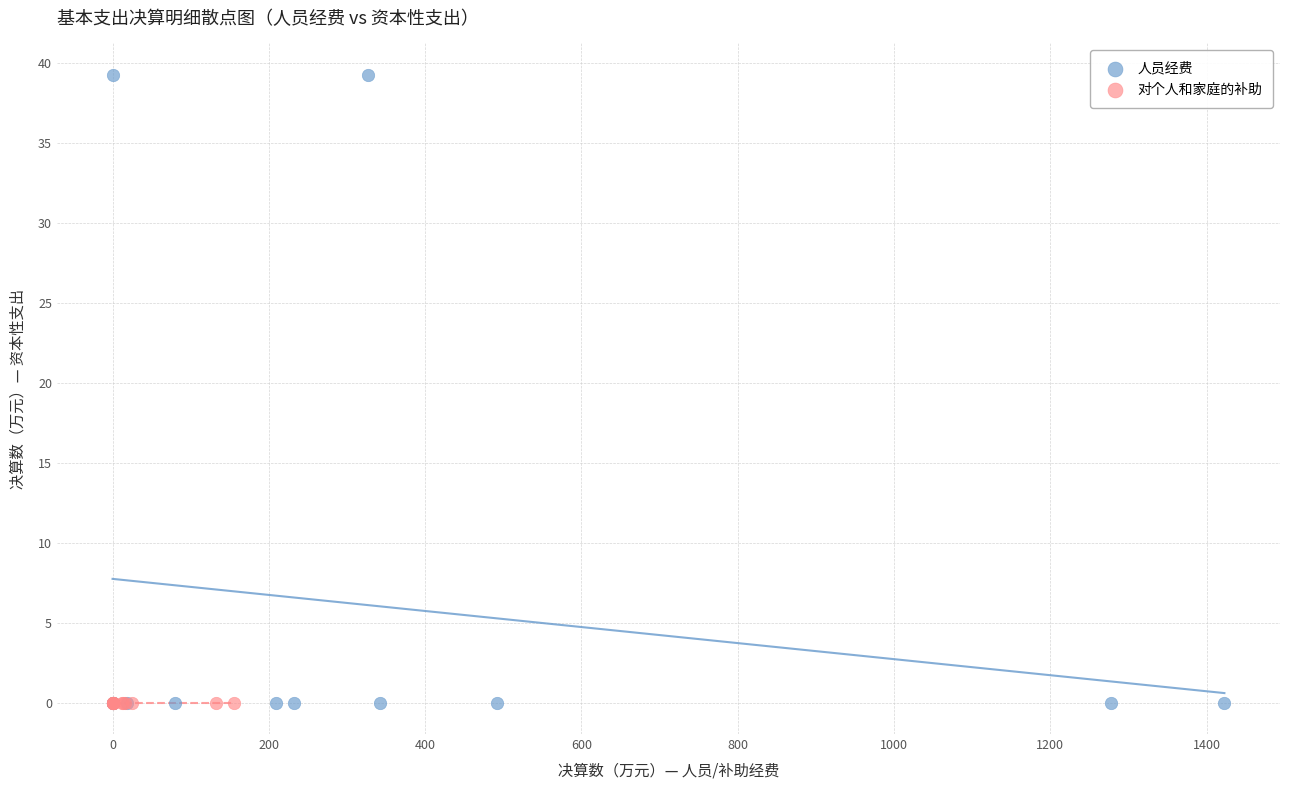

What are all the series names shown in the legend?

人员经费, 对个人和家庭的补助